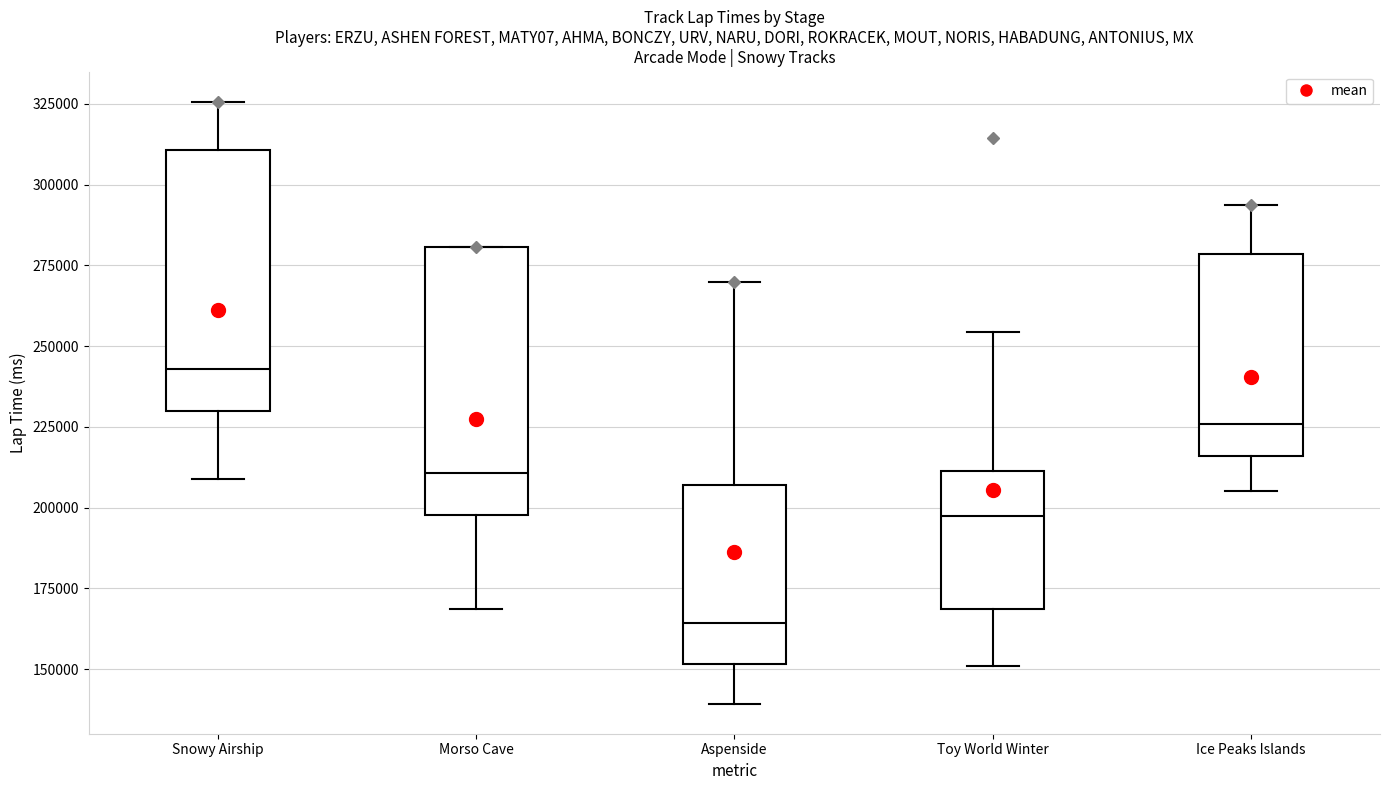

Reading left to right, read every box against the y-axis: the position of its median line, the range the box covers, and the ends of its whiskers. The values are not printed on the chart, so give them approximately, as read against the axis.

Snowy Airship: median 245000, box 230000 to 310000, whiskers 210000 to 325000
Morso Cave: median 210000, box 200000 to 280000, whiskers 170000 to 280000
Aspenside: median 165000, box 150000 to 205000, whiskers 140000 to 270000
Toy World Winter: median 200000, box 170000 to 210000, whiskers 150000 to 255000
Ice Peaks Islands: median 225000, box 215000 to 280000, whiskers 205000 to 295000